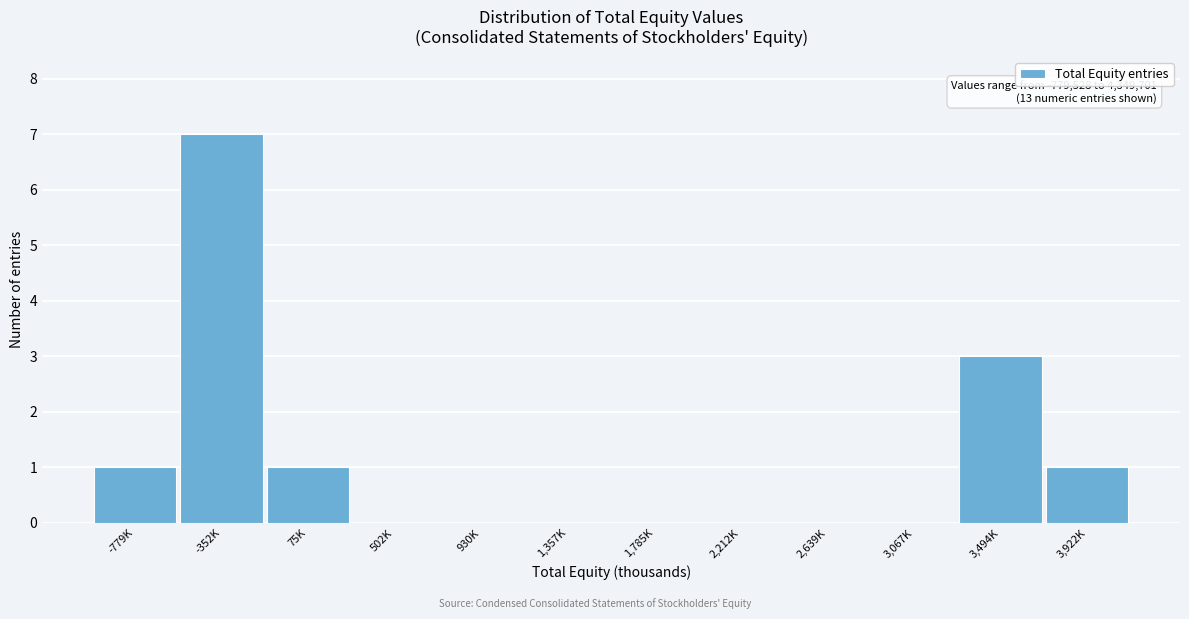

Reading left to right, extract all data points from this chart.

-779K=1	-352K=7	75K=1	502K=0	930K=0	1,357K=0	1,785K=0	2,212K=0	2,639K=0	3,067K=0	3,494K=3	3,922K=1